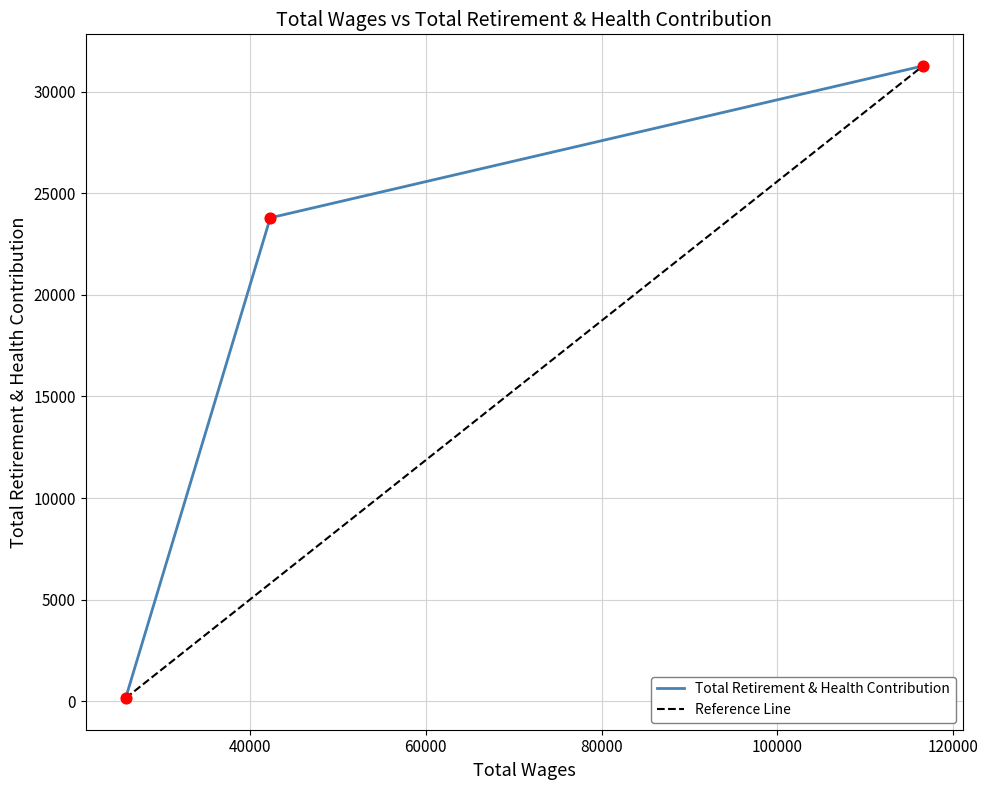

What is the change in value from 116526.0 to 42357.0?

-7474